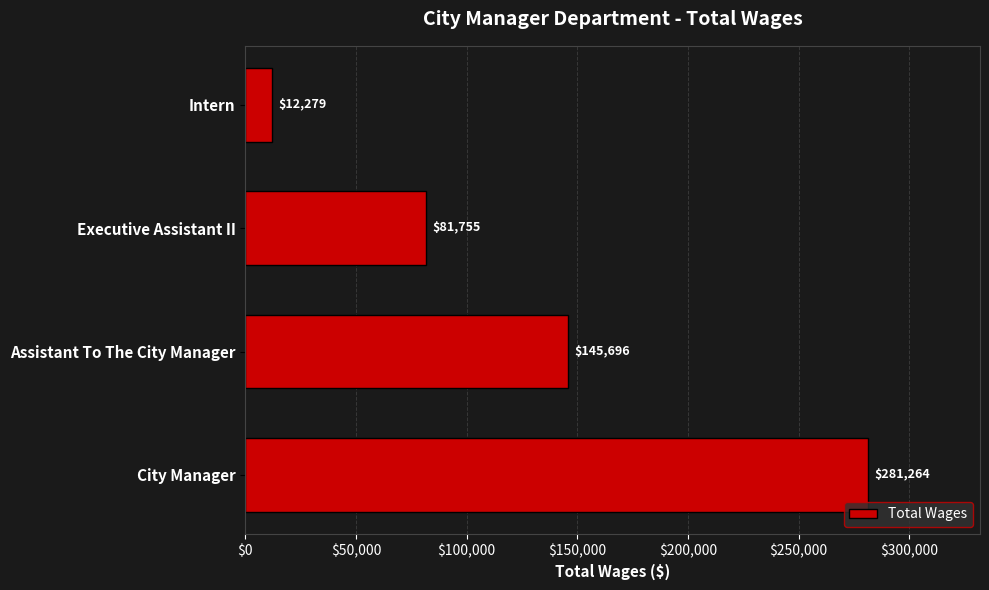

What is the ratio of the value at Executive Assistant II to the value at City Manager?

0.3